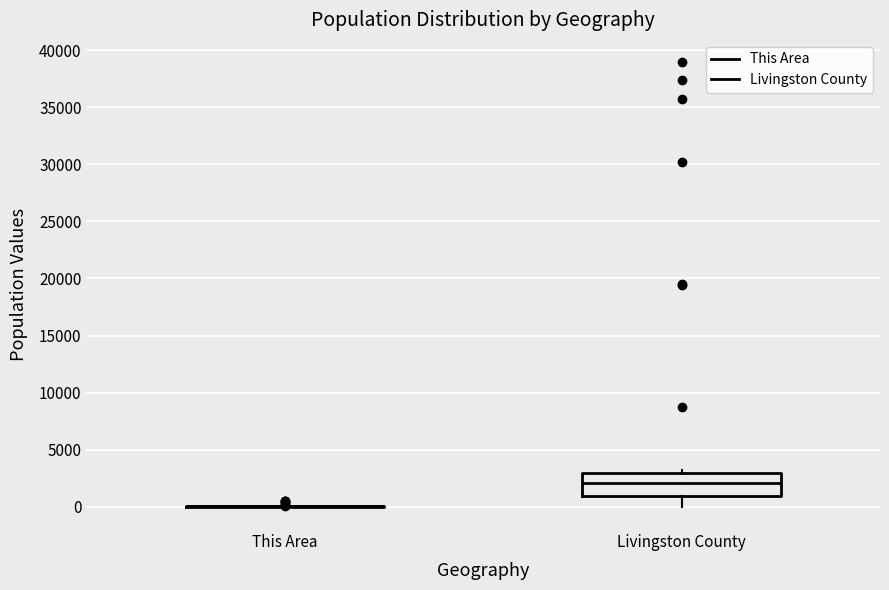

Comparing the boxes themselves (not the whiskers), which one is the tallest?

Livingston County